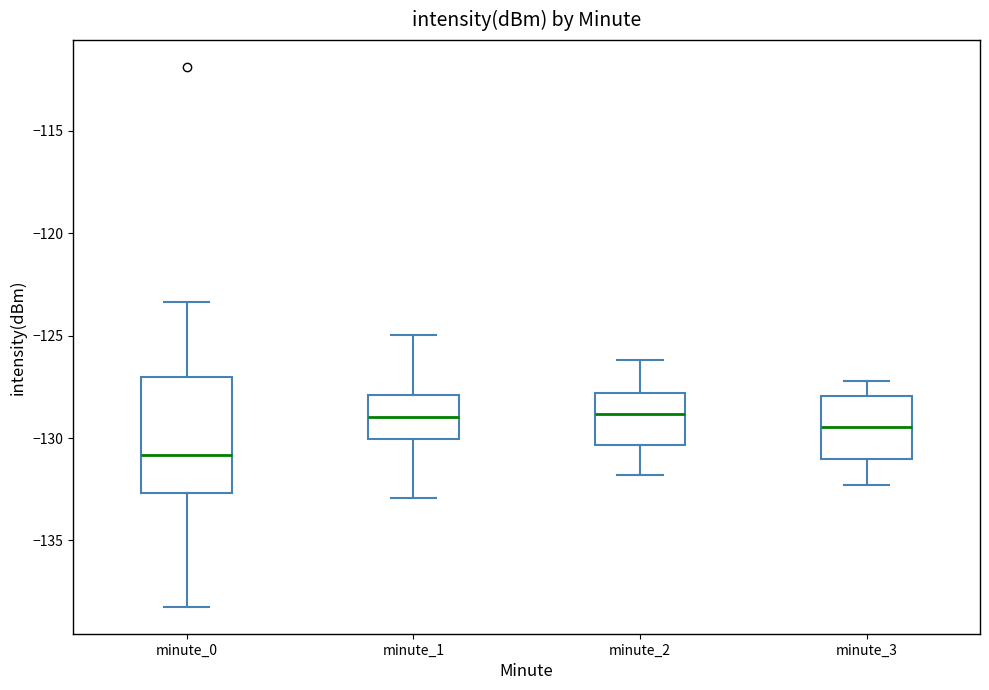

Where is the upper edge of the box for minute_3 on the y-axis? The values are not printed on the chart, so give them approximately, as read against the axis.

-128.0